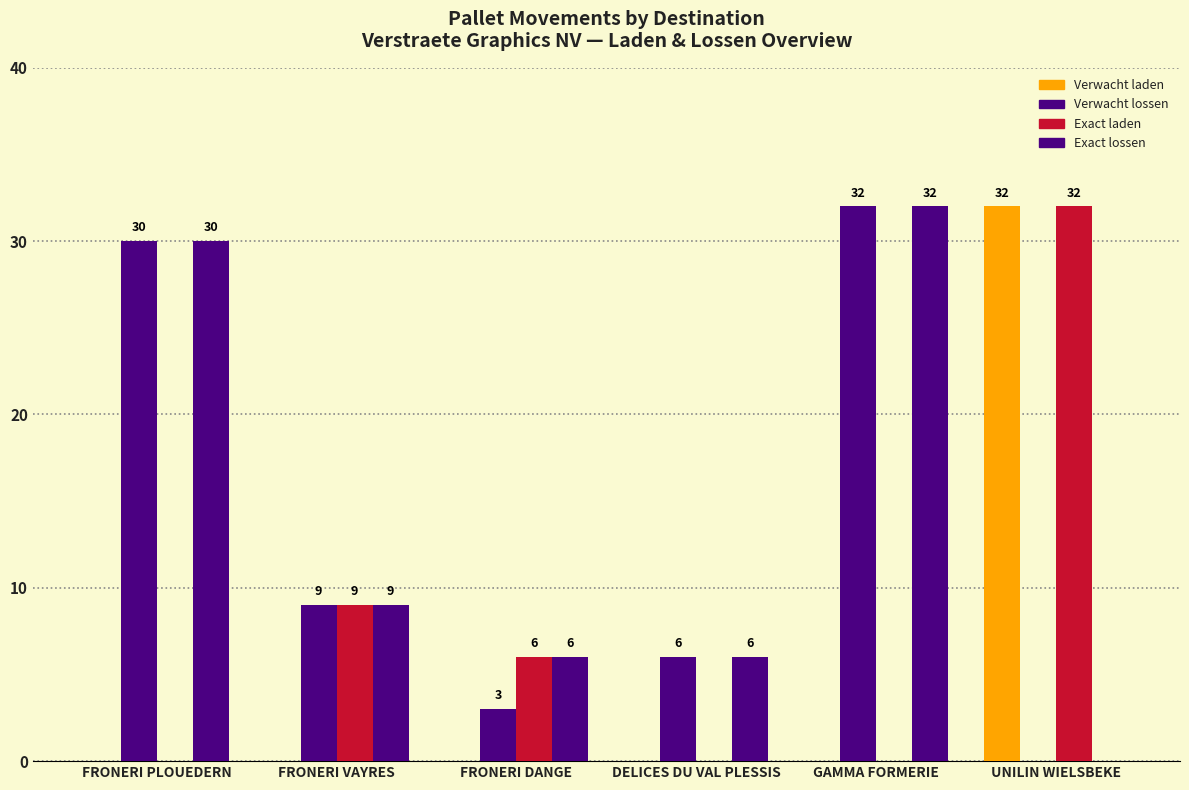

At which label does Exact laden first exceed 6?

FRONERI VAYRES